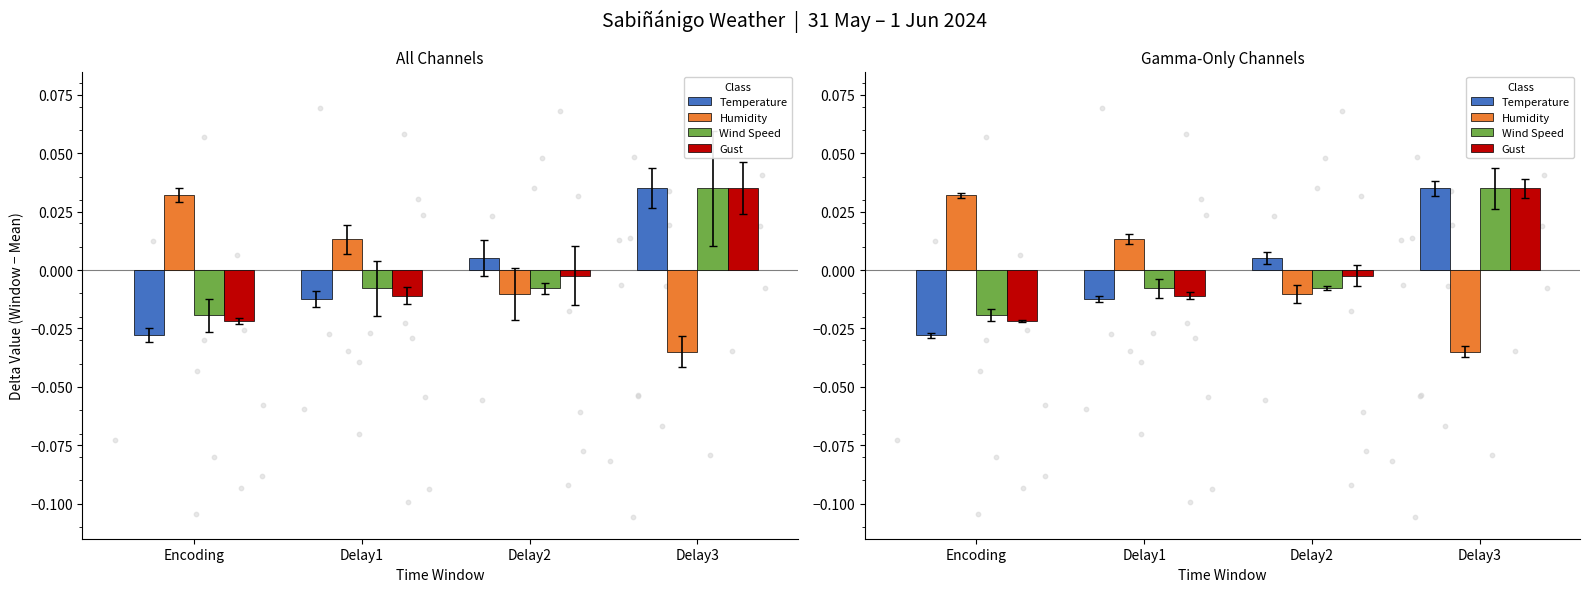

At which category is the sum across all series the highest?

Delay3